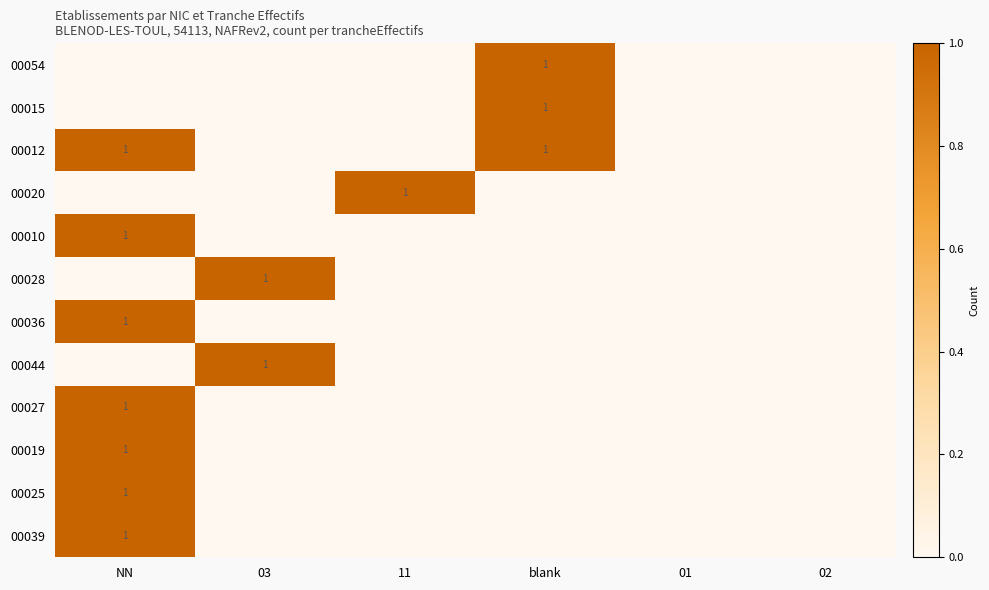

At which category is the sum across all series the highest?

NN